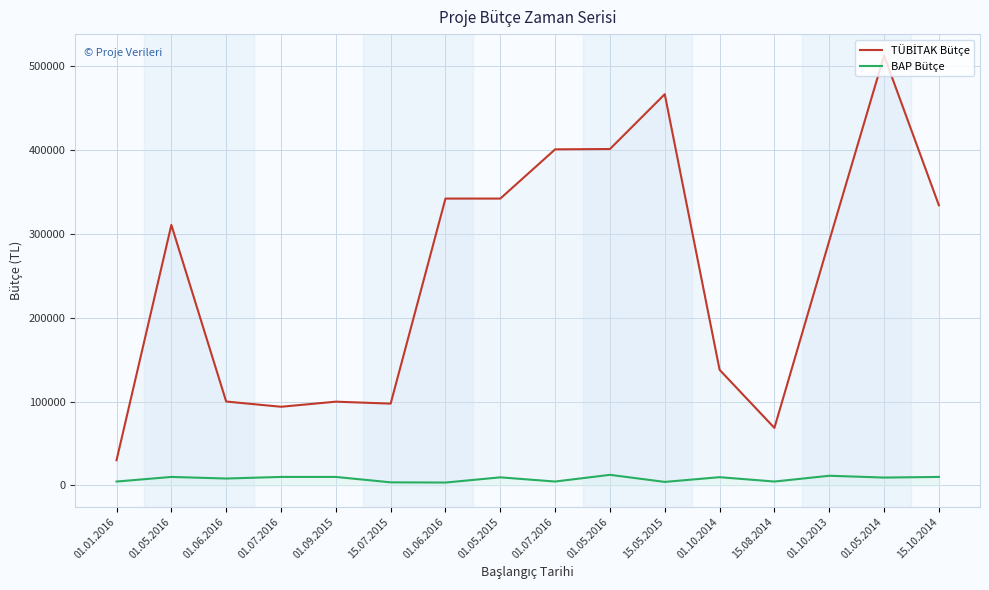

How many lines are shown in the chart?

2